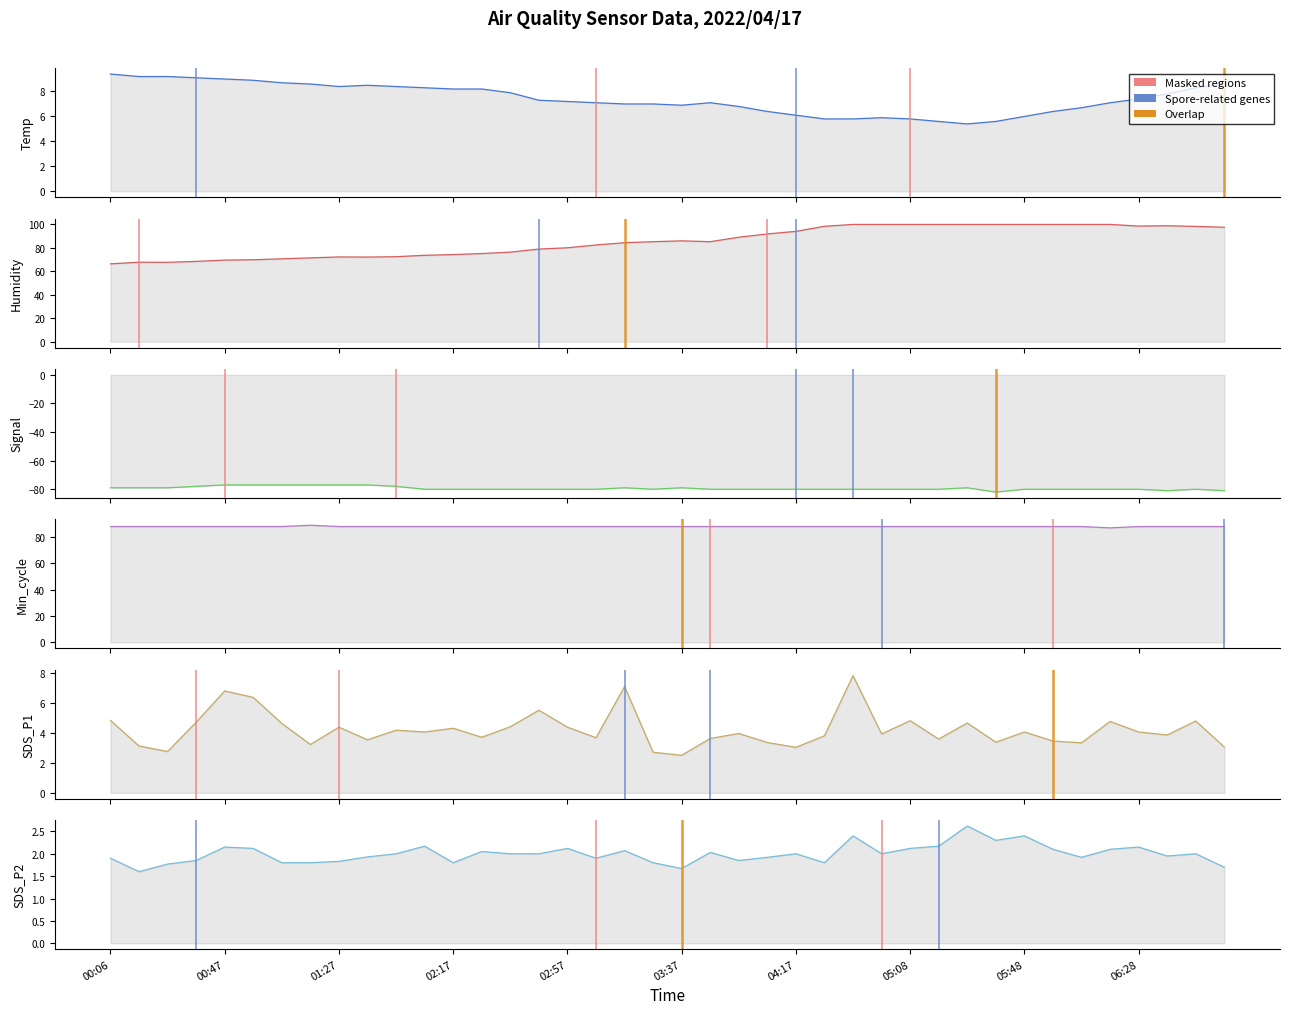

Between 19 and 33, which is larger?

19